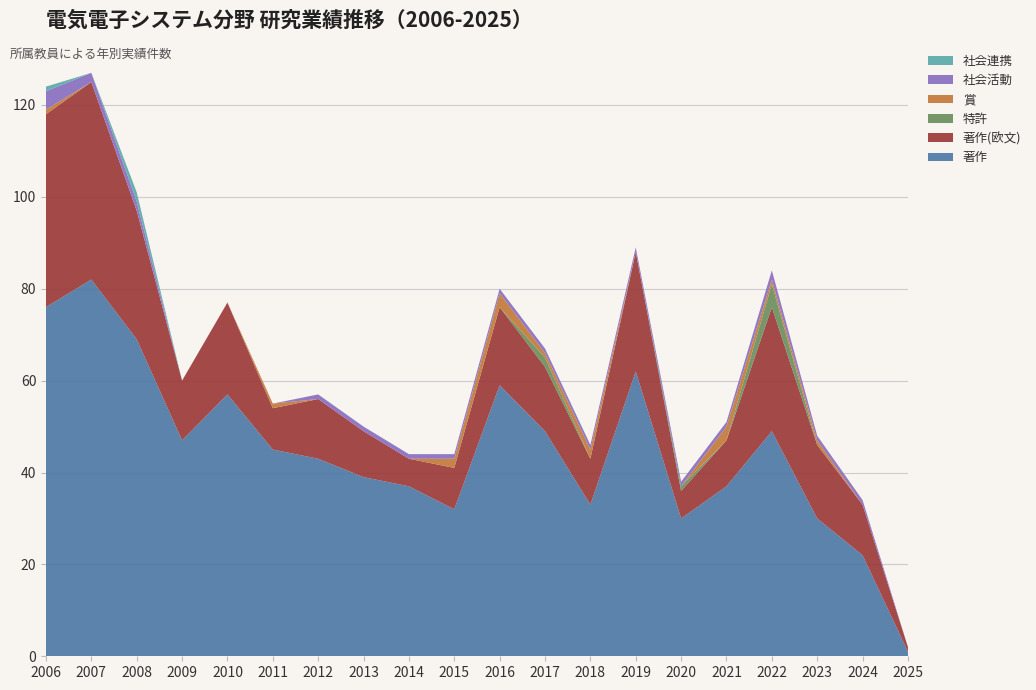

Reading left to right, list all the values displayed in this chart.

著作: 76	82	69	47	57	45	43	39	37	32	59	49	33	62	30	37	49	30	22	1
著作(欧文): 42	43	28	13	20	9	13	10	6	9	17	14	10	26	6	10	27	16	11	1
特許: 0	0	0	0	0	0	0	0	0	0	0	2	0	0	1	0	5	0	0	0
賞: 1	0	0	0	0	1	0	0	0	2	3	1	2	0	0	3	1	1	0	0
社会活動: 4	2	2	0	0	0	1	1	1	1	1	1	1	1	1	1	2	1	1	0
社会連携: 1	0	2	0	0	0	0	0	0	0	0	0	0	0	0	0	0	0	0	0